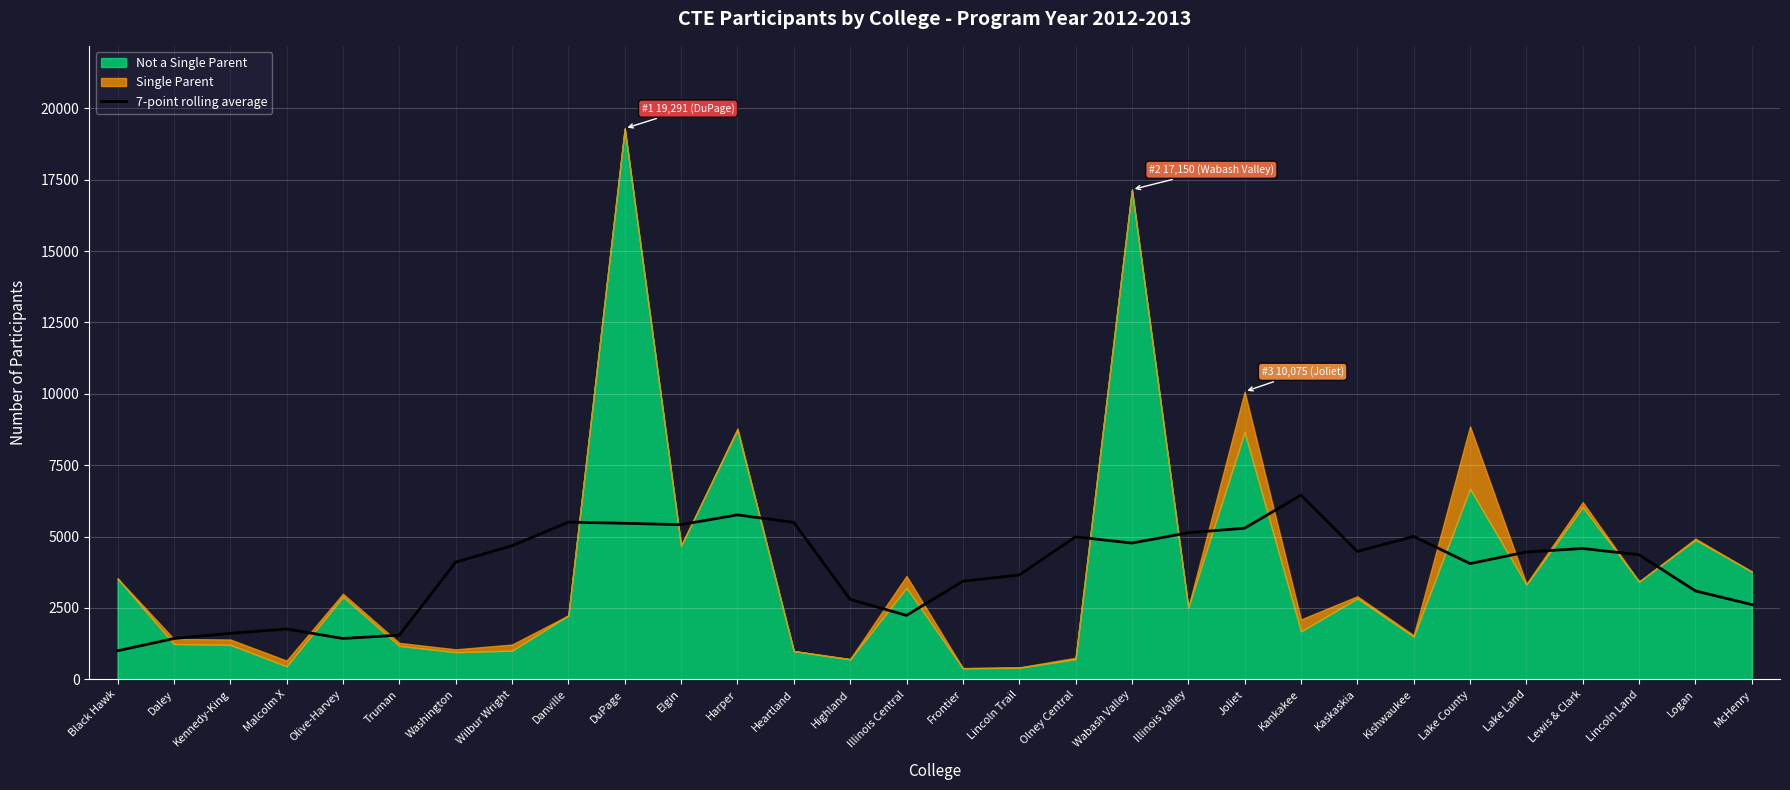

How many data points does each series have?

30